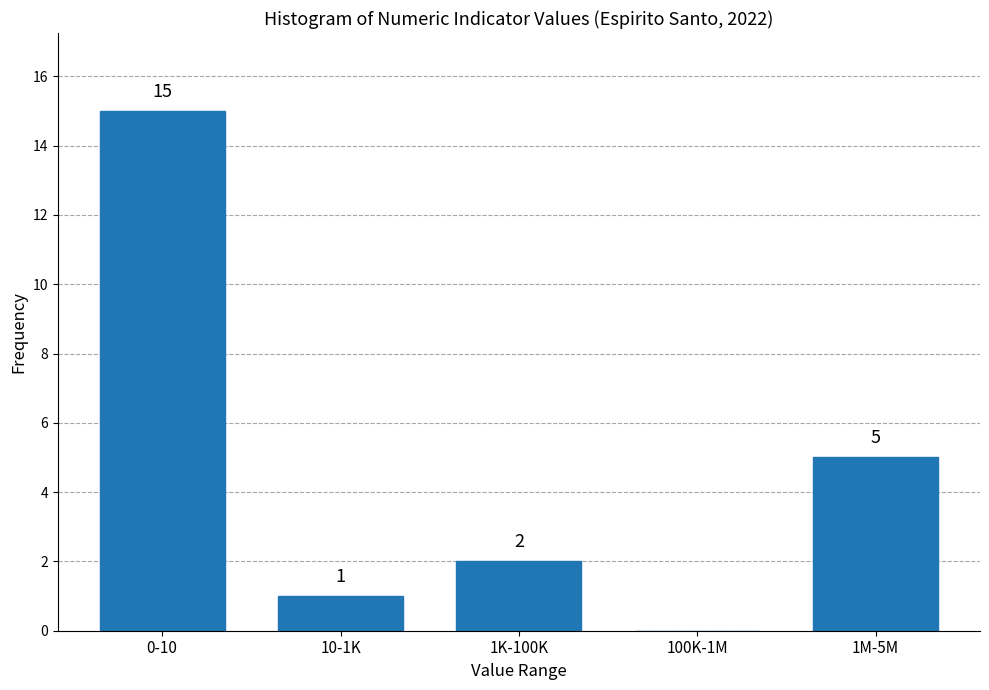

Reading right to left, extract all data points from this chart.

1M-5M=5	100K-1M=0	1K-100K=2	10-1K=1	0-10=15